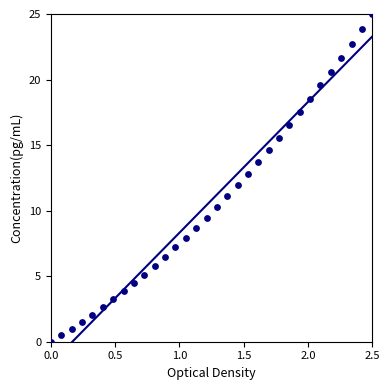

What is the range of Y values (max minus min)?

25.0